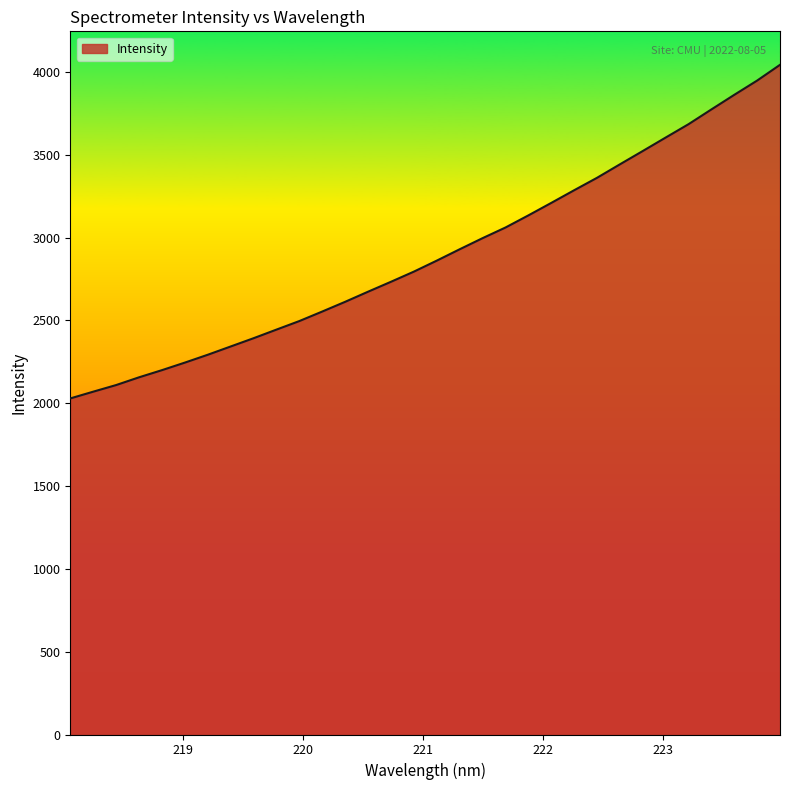

What is the greatest value displayed?

4042.8